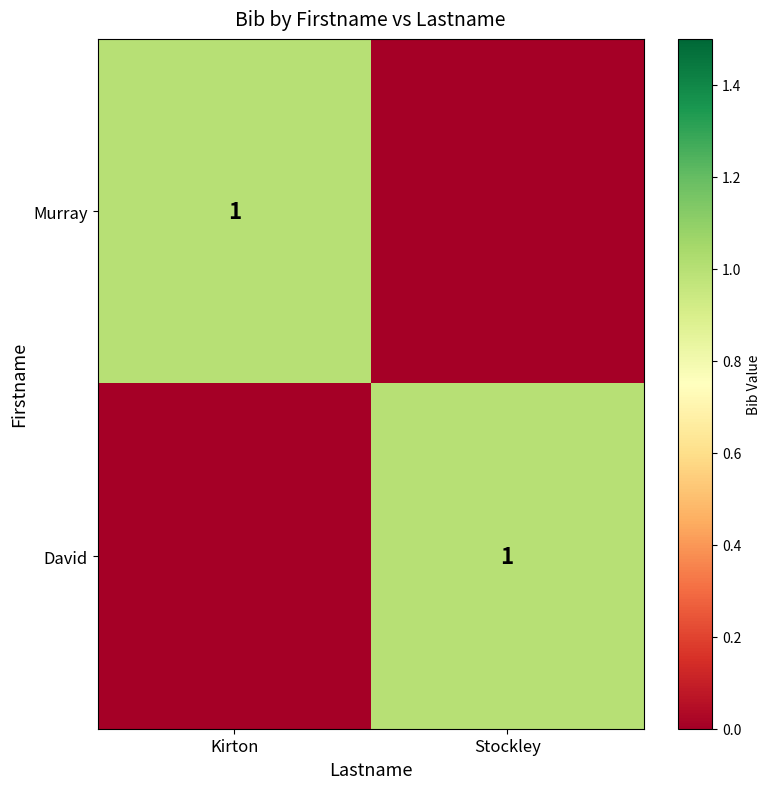

What is the total value across all series at Stockley?

1